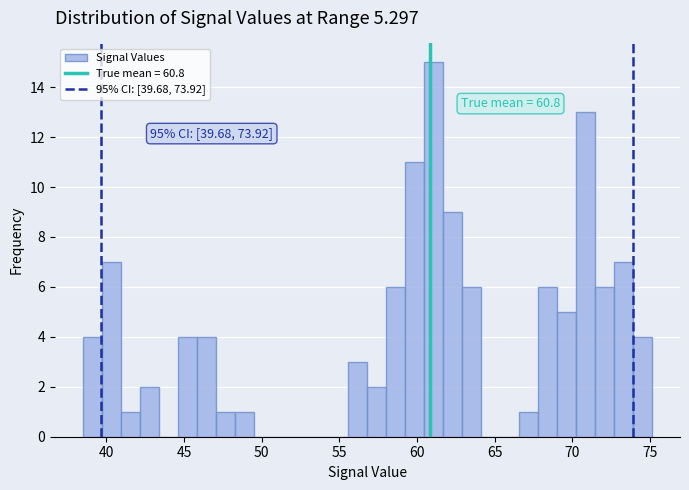

Read against the x-axis, roughly where is the centre of the tallest bar?

61.0